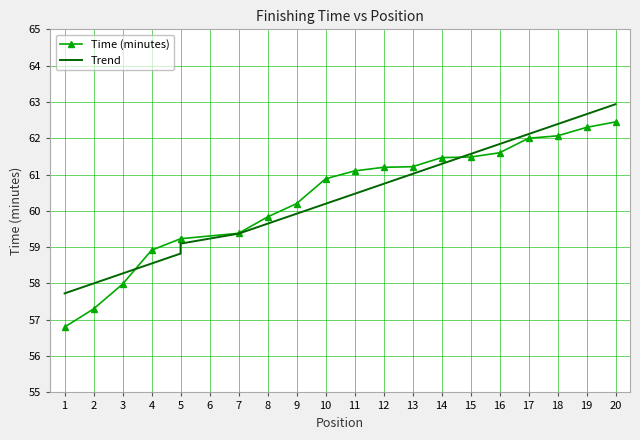

What is the value of the Time (minutes) point at the 16th from the left?

61.6